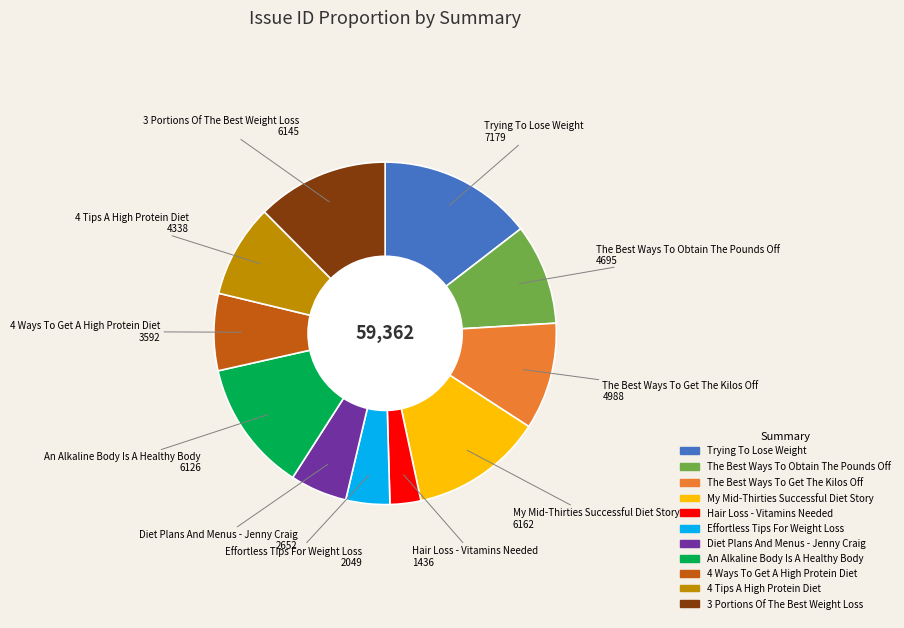

Do An Alkaline Body Is A Healthy Body and Effortless Tips For Weight Loss together represent more than half of the pie?

No